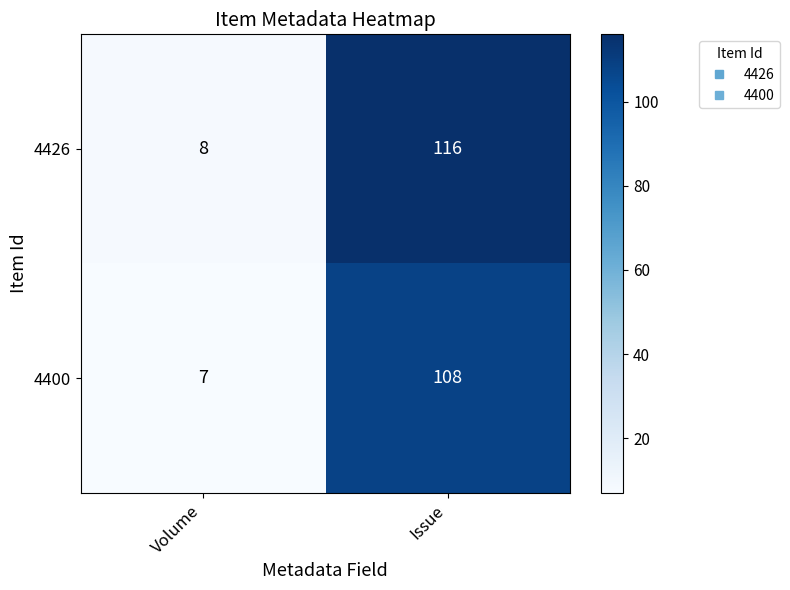

At how many categories does at least one series exceed 31?

1